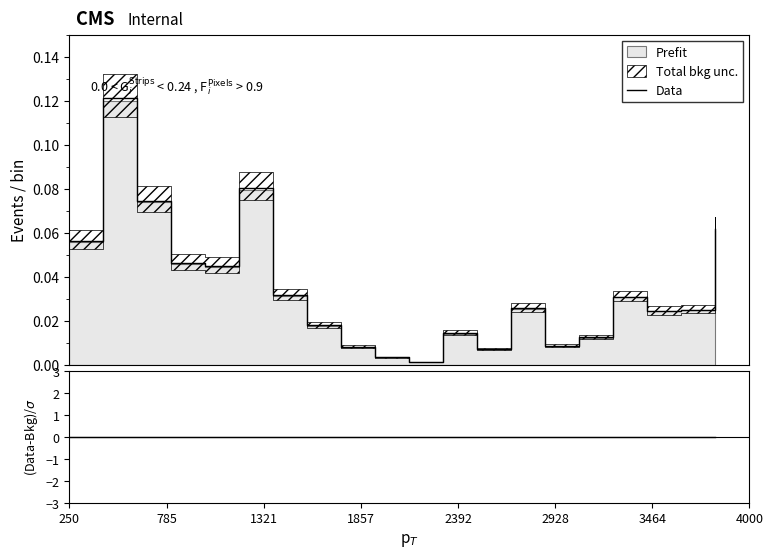

Which series has the widest spread of values?

Data